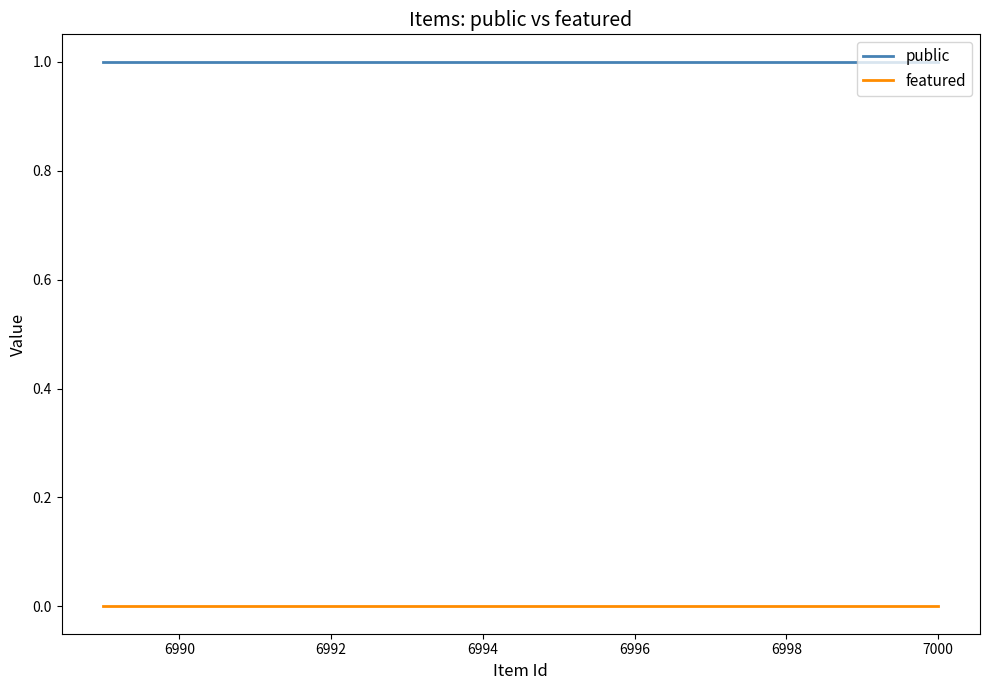

What is the spread (max minus min) of values at 6990?

1